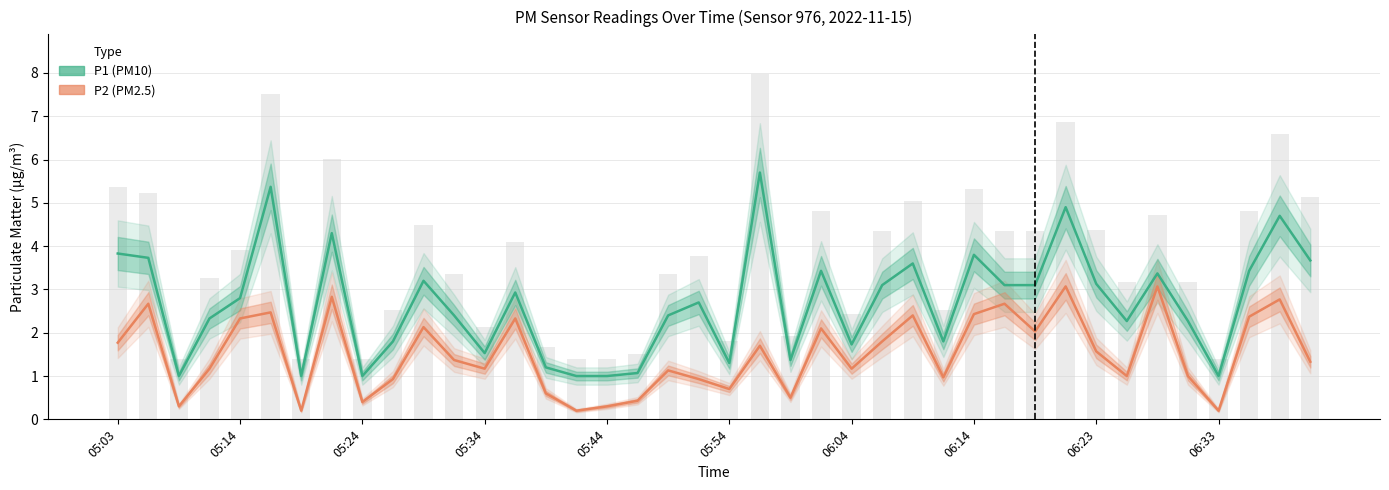

Which has a higher value, 24 or 26?

26